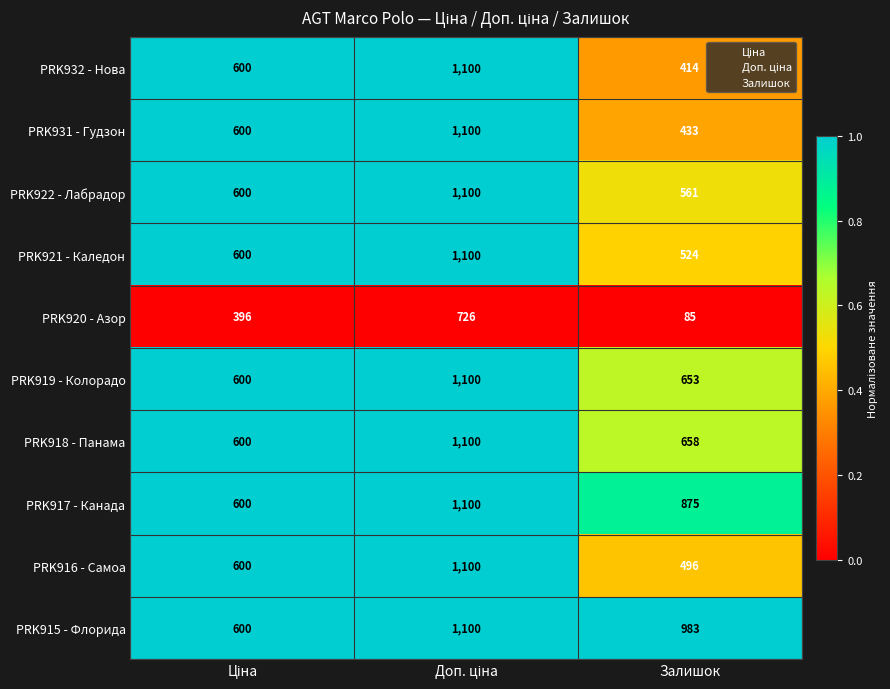

What is the difference between the maximum and minimum values in the PRK922 - Лабрадор series?

539